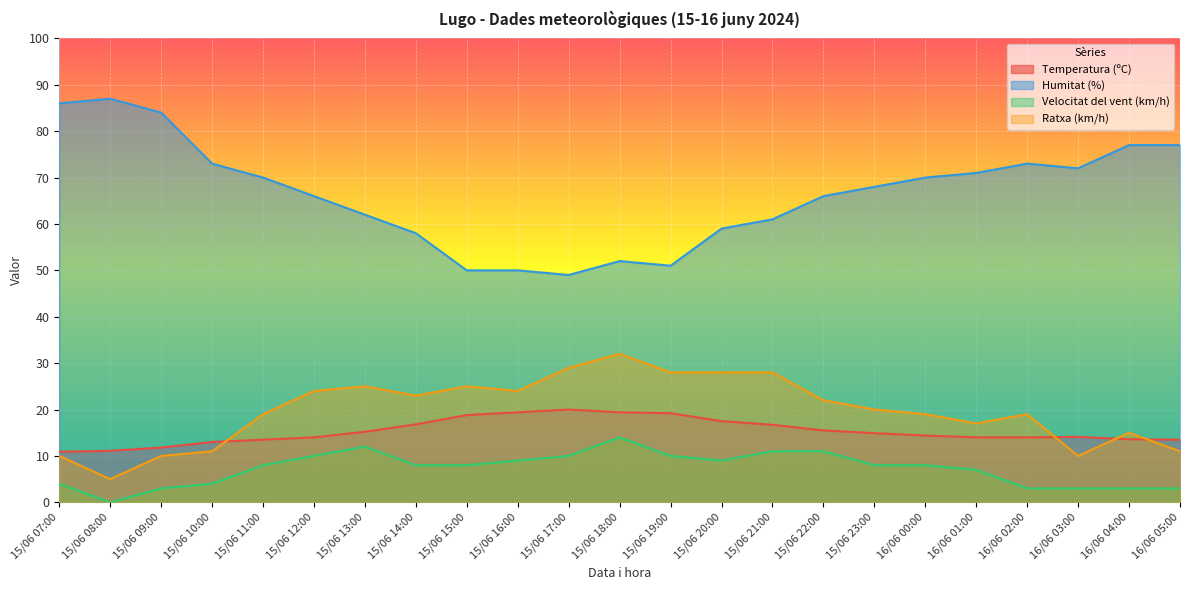

Which series has the largest range (max minus min)?

Humitat (%)